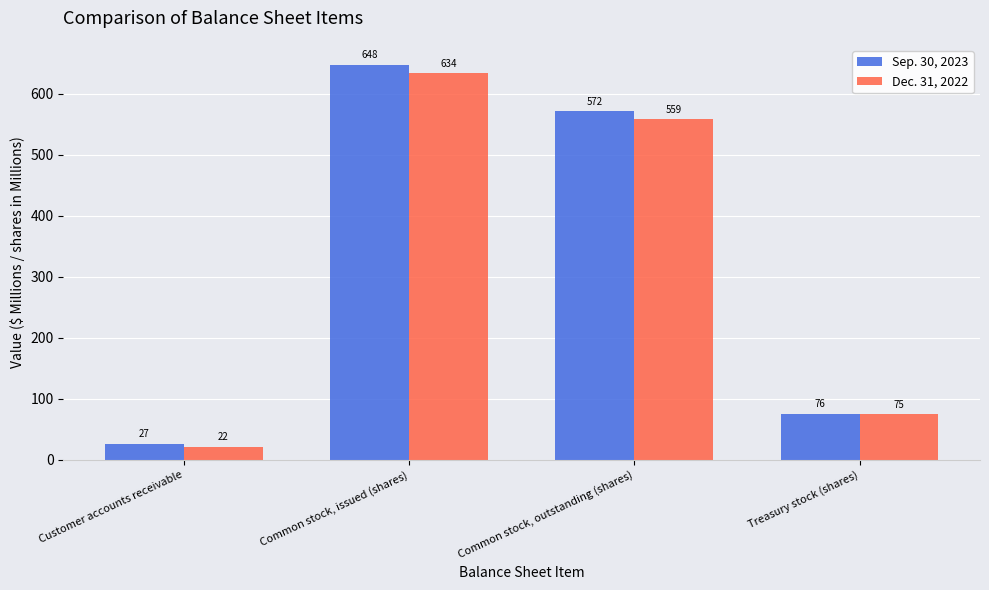

What is the value of the Dec. 31, 2022 bar at the 4th from the left?

75